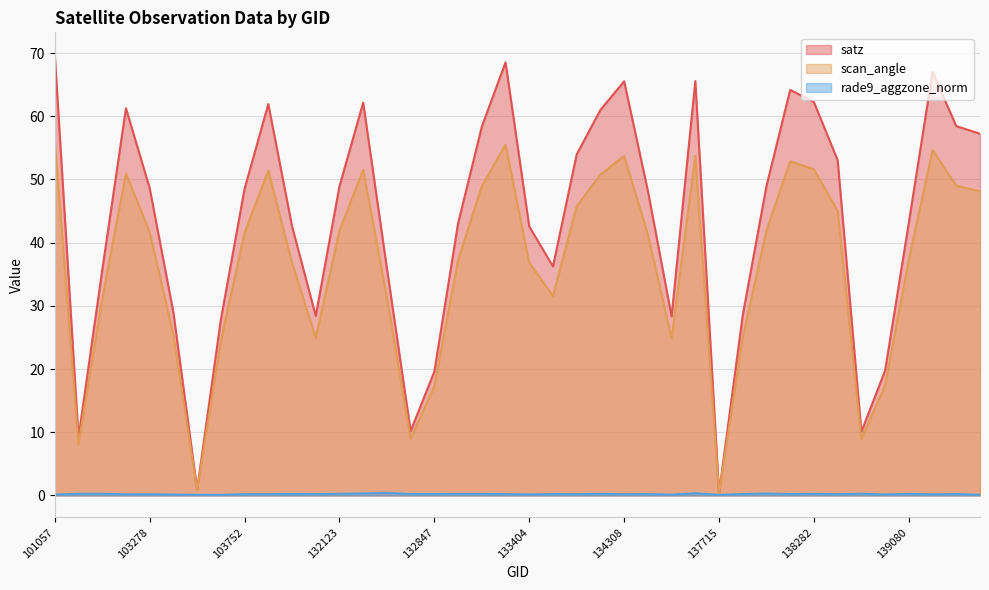

Where is the first local minimum for rade9_aggzone_norm?

103160